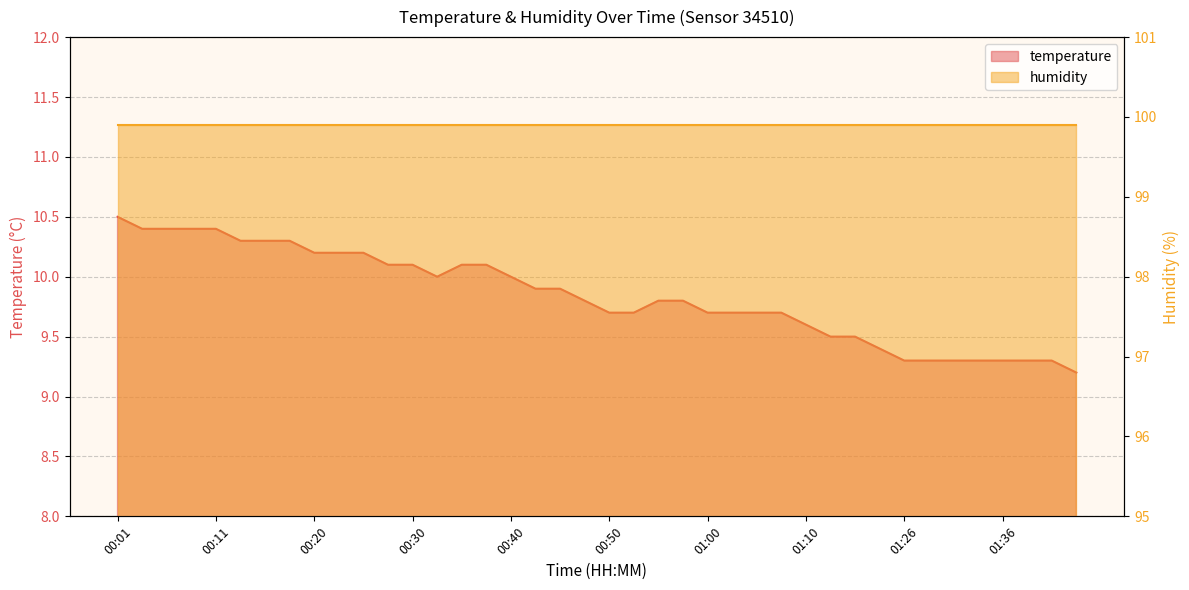

True or false: there are more than 1 points higher than both neighbors.

False